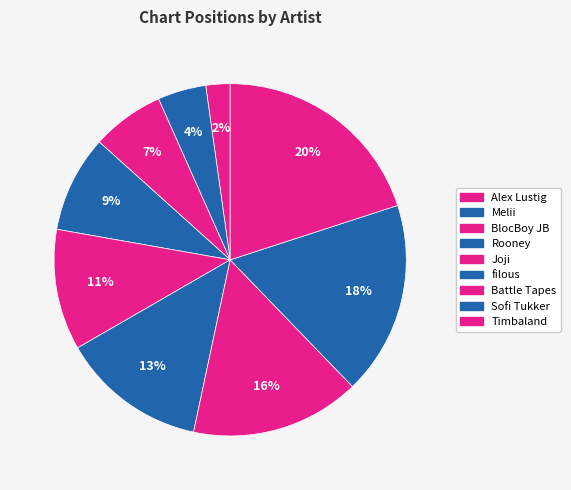

True or false: Sofi Tukker accounts for 5% of the total.

False